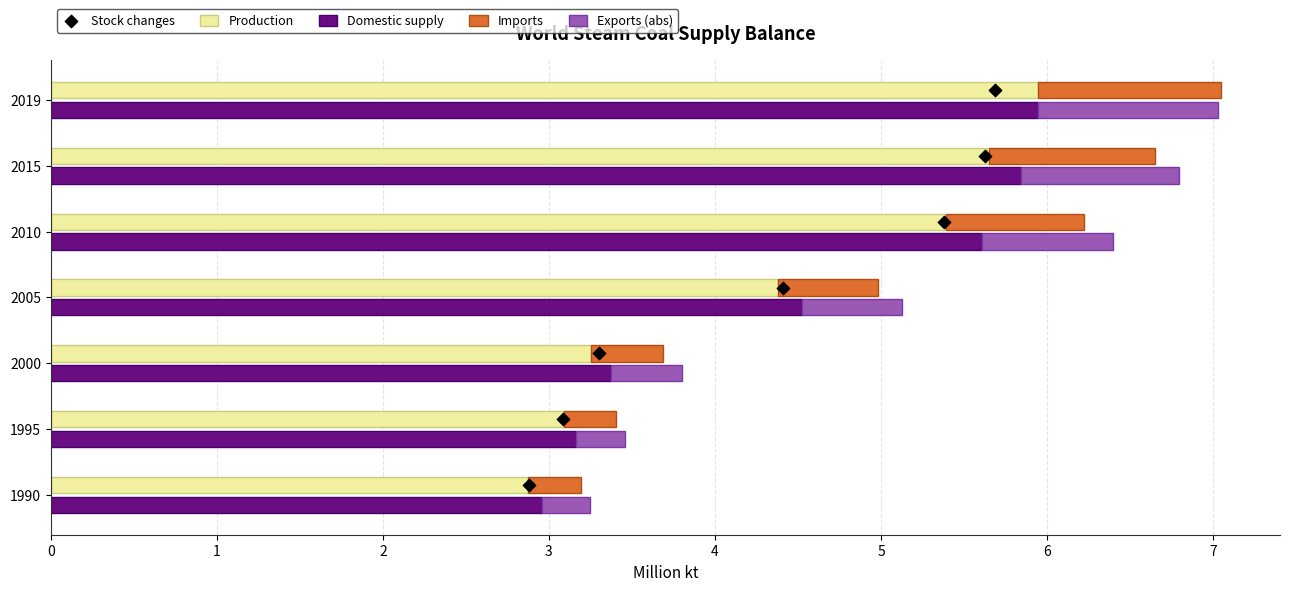

Which series reaches the maximum Y coordinate?

Stock changes